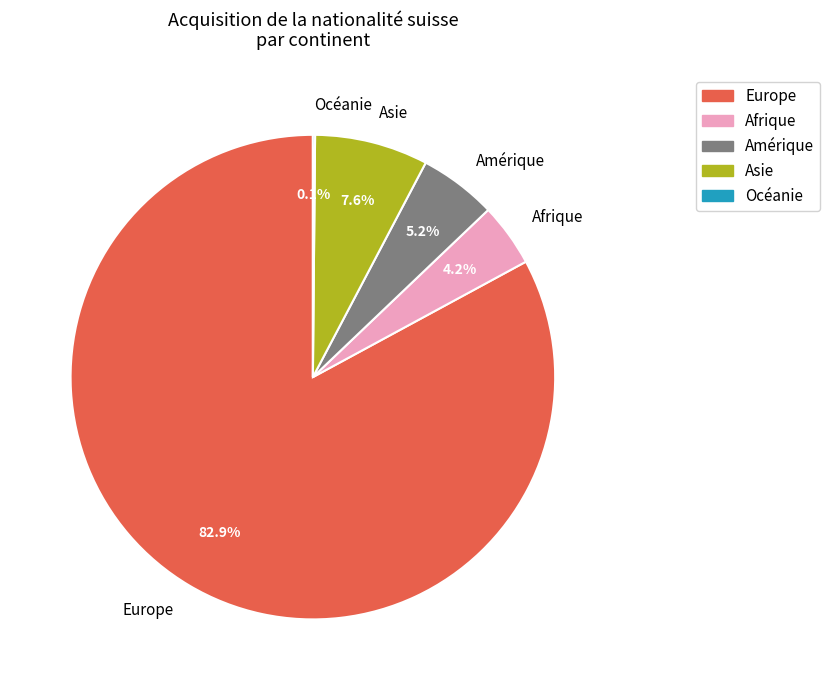

What is the largest slice in the pie chart?

Europe